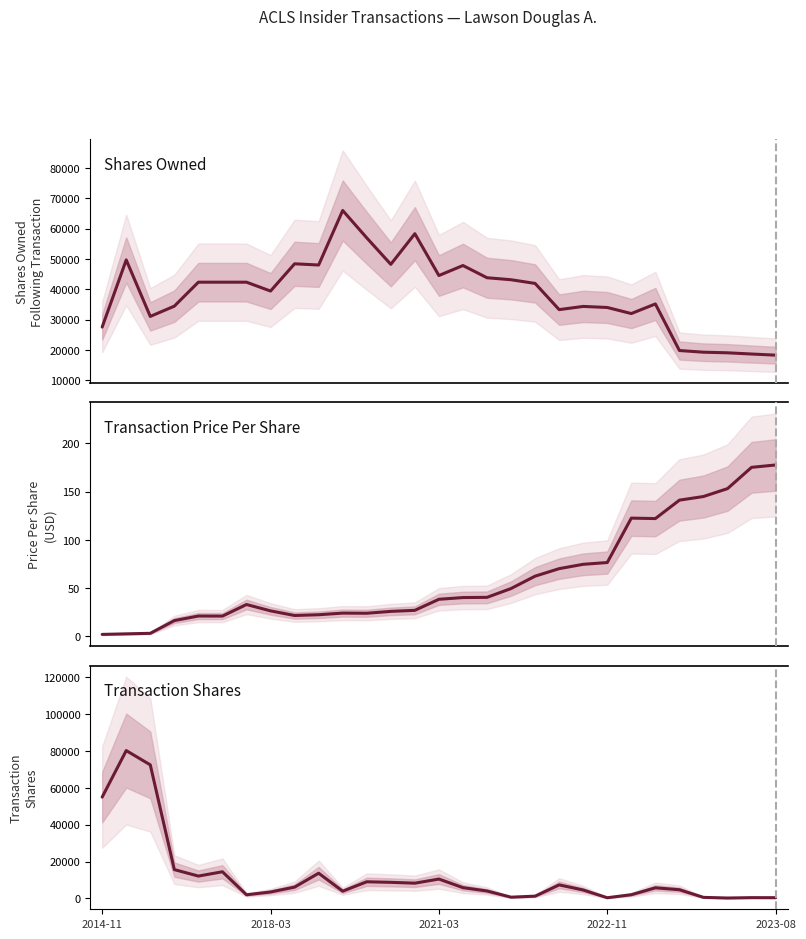

What is the average value of the sharesOwnedFollowingTransaction series?

38659.4